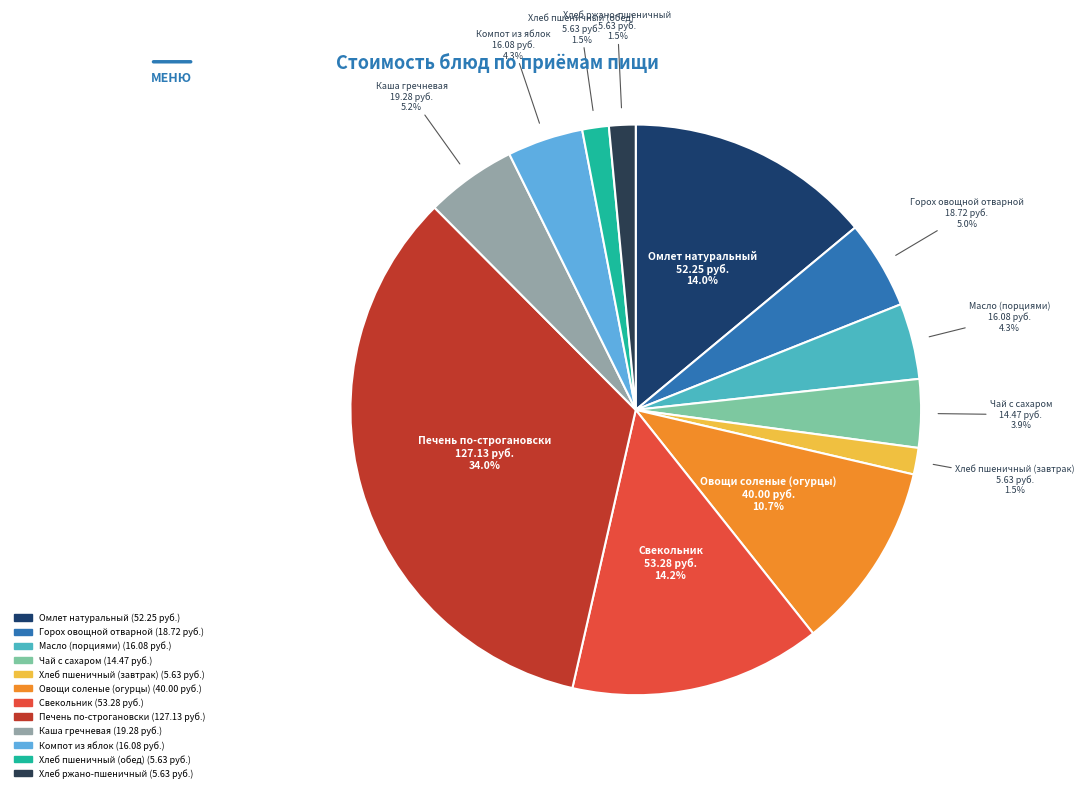

What is the largest slice in the pie chart?

Печень по-строгановски